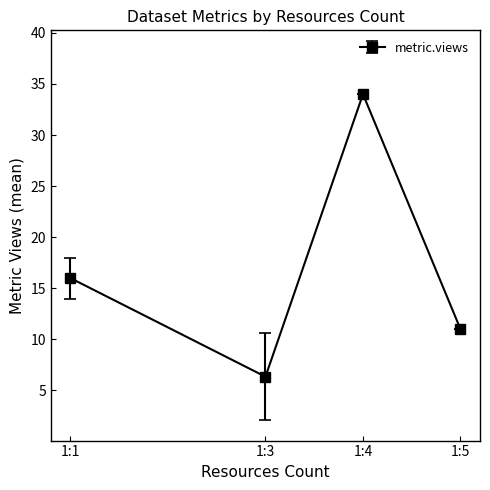

Is it true that the value at 1:1 is 16.0?

True